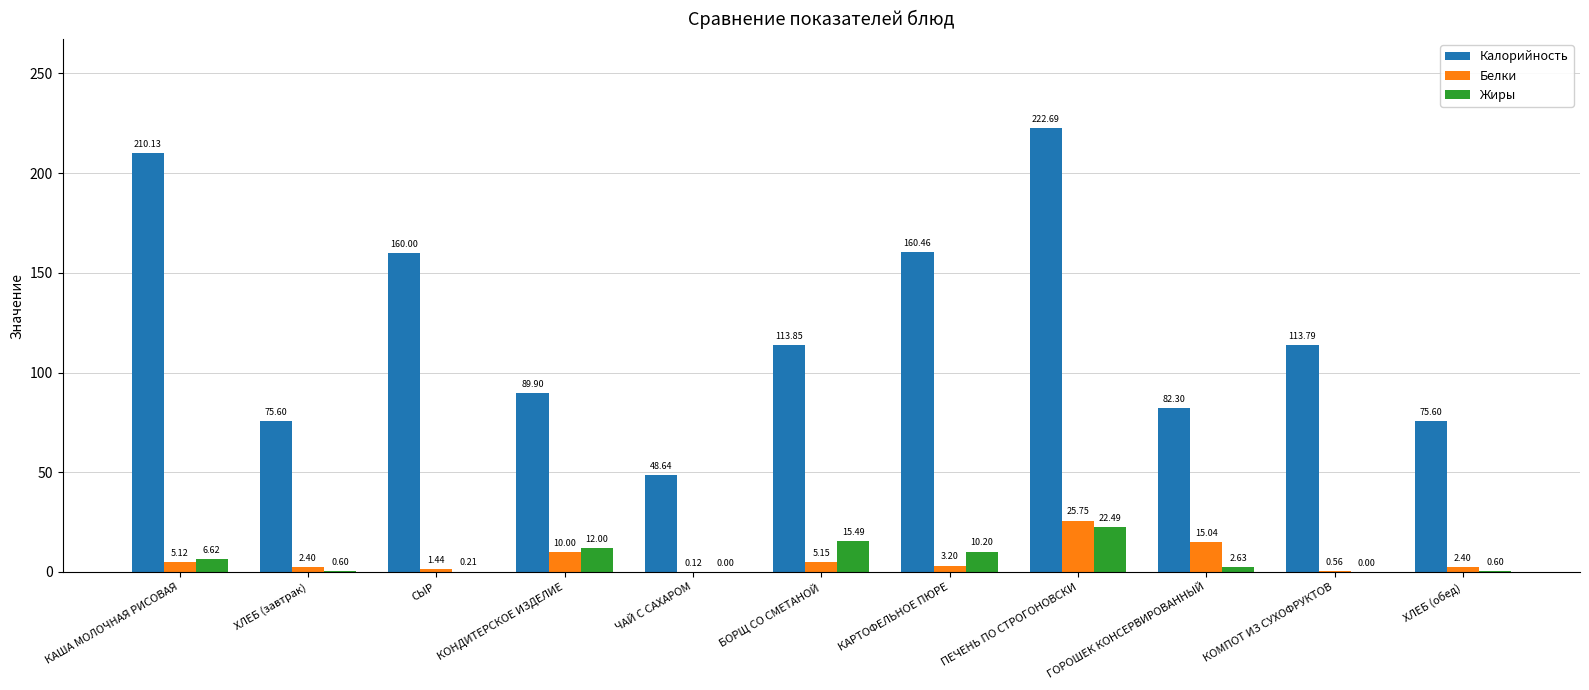

What is the sum of all Жиры values?

70.8